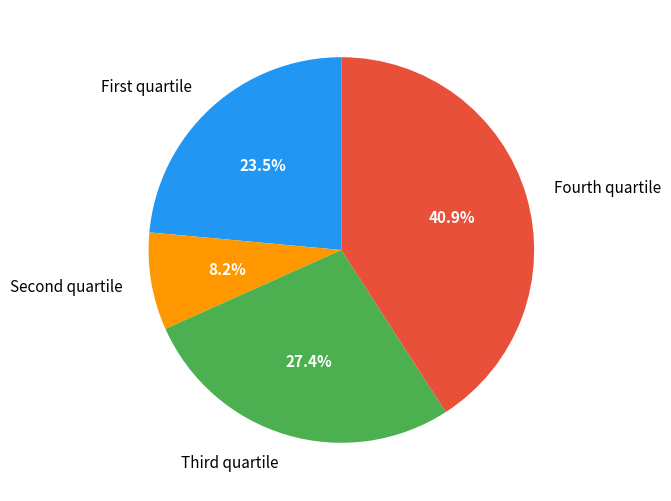

What is the largest slice in the pie chart?

Fourth quartile